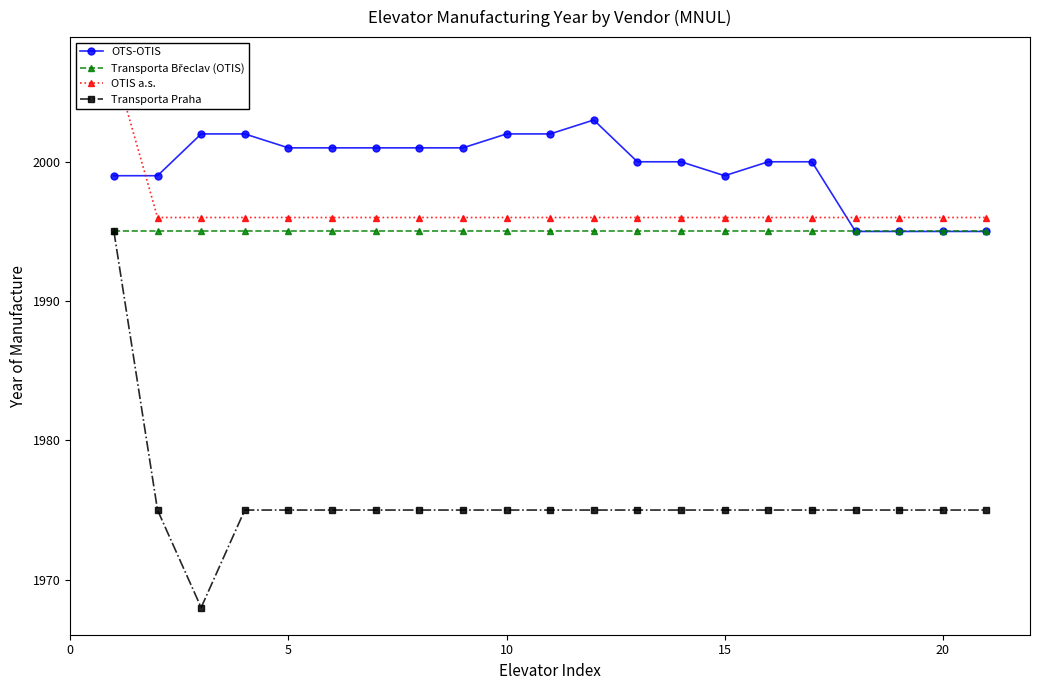

What is the average value of the Transporta Břeclav (OTIS) series?

1995